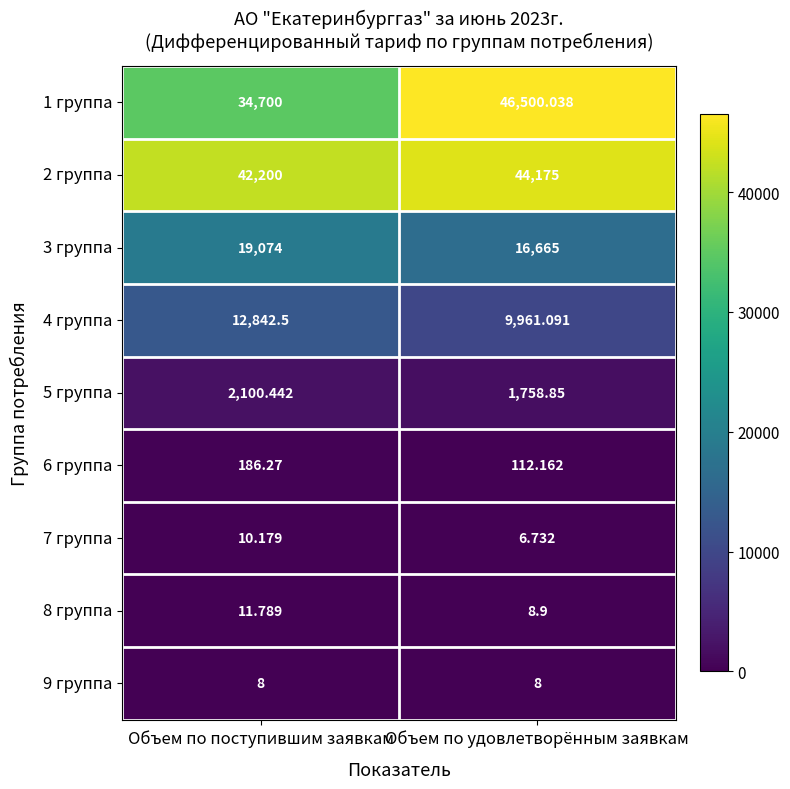

Which series has the largest total across all categories?

2 группа